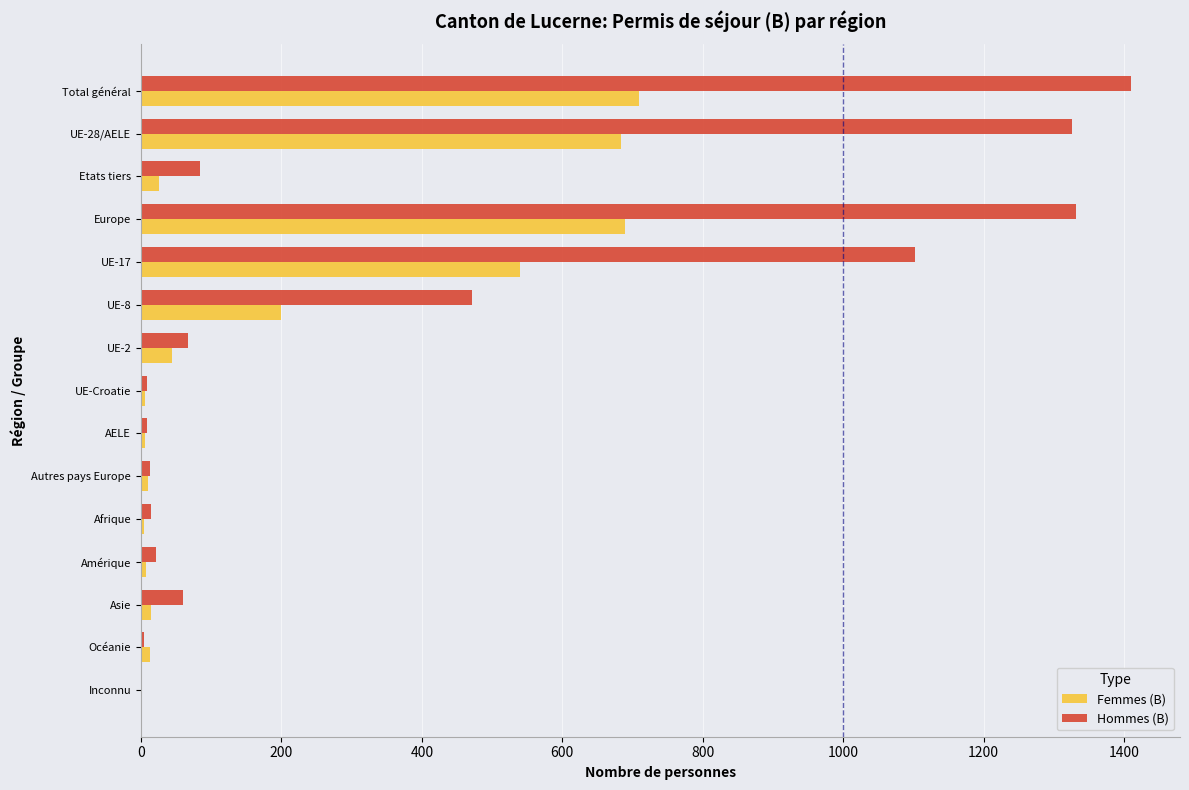

Is the value of Femmes (B) at Total général greater than the value of Hommes (B) at Europe?

No